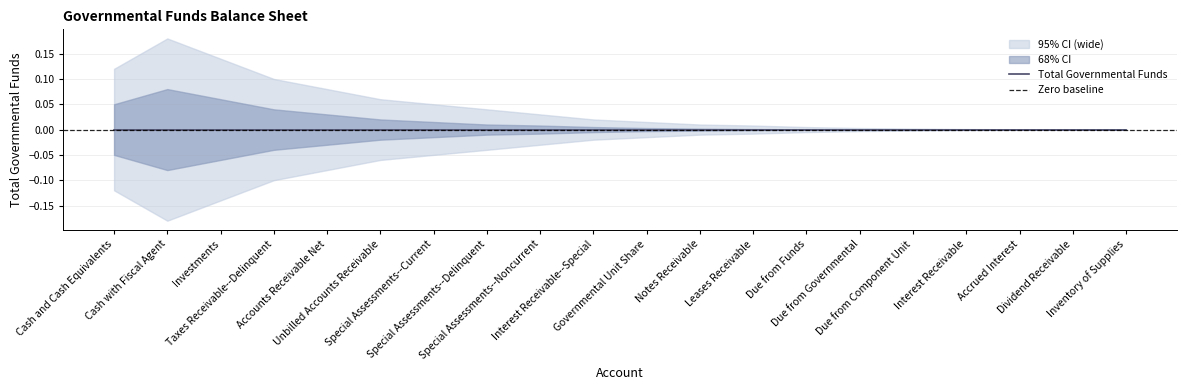

Is the value of upper_ci_wide at Cash with Fiscal Agent greater than the value of upper_ci at Special Assessments--Noncurrent?

Yes